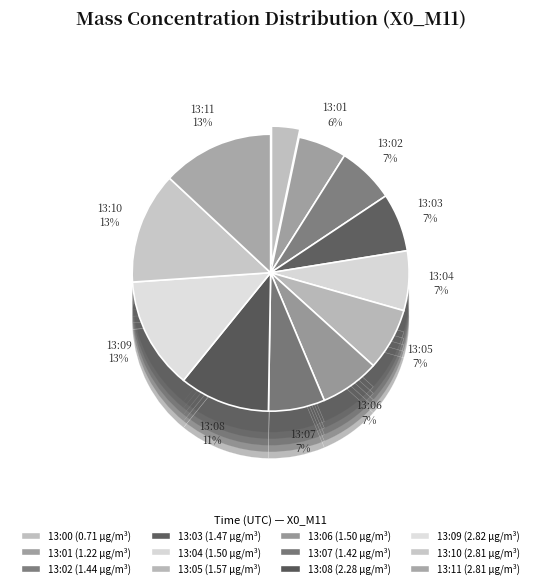

How many segments does this pie chart have?

12